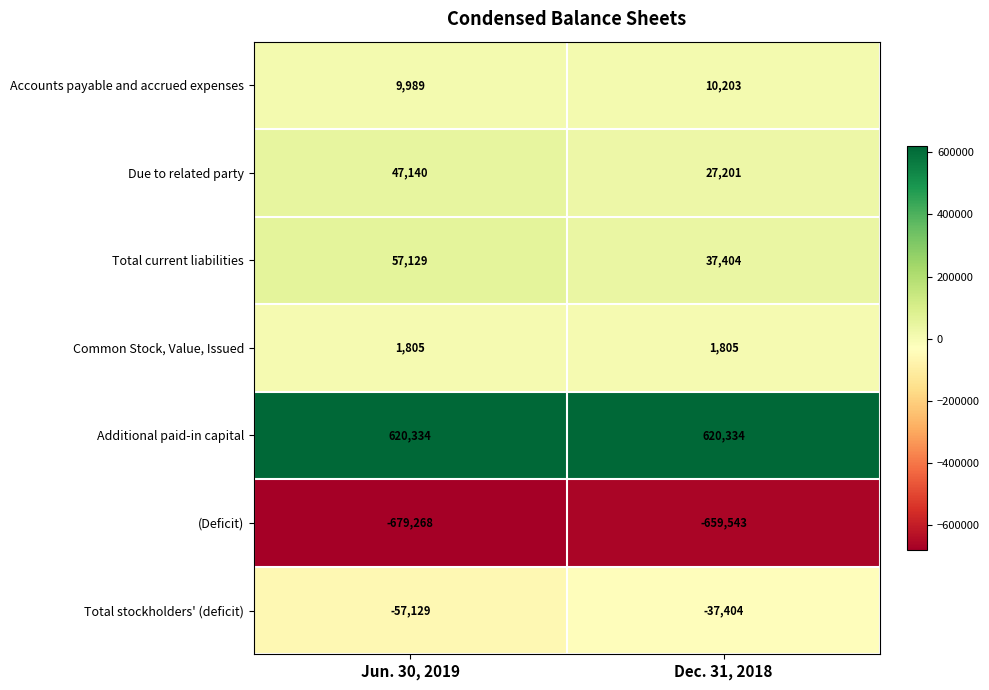

How many categories are shown in the chart?

2